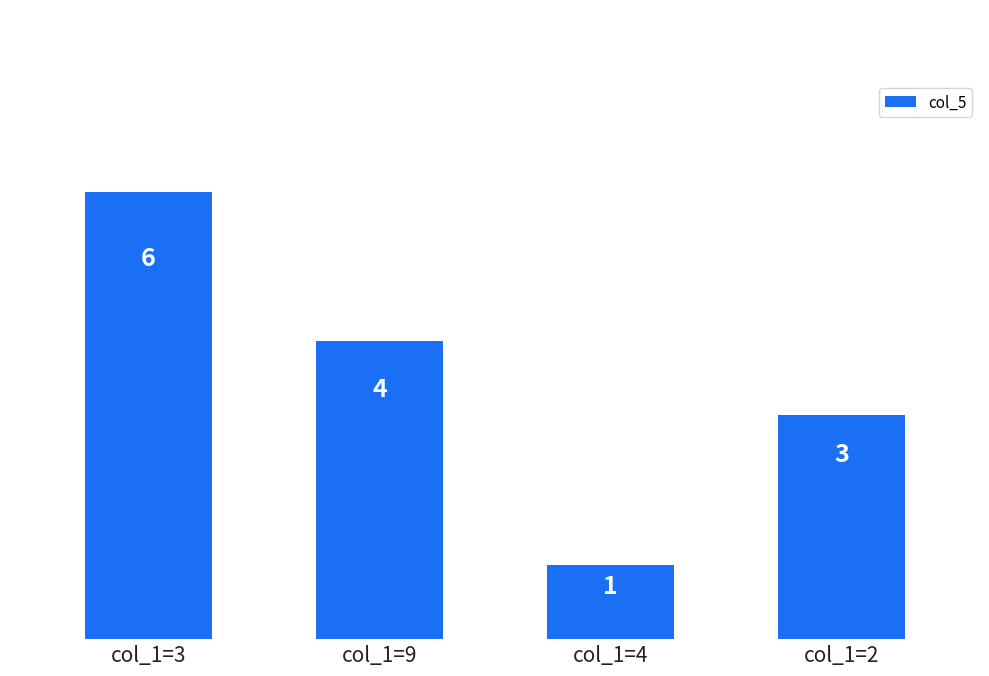

The chart shows a value of 7 at col_1=9. True or false?

False